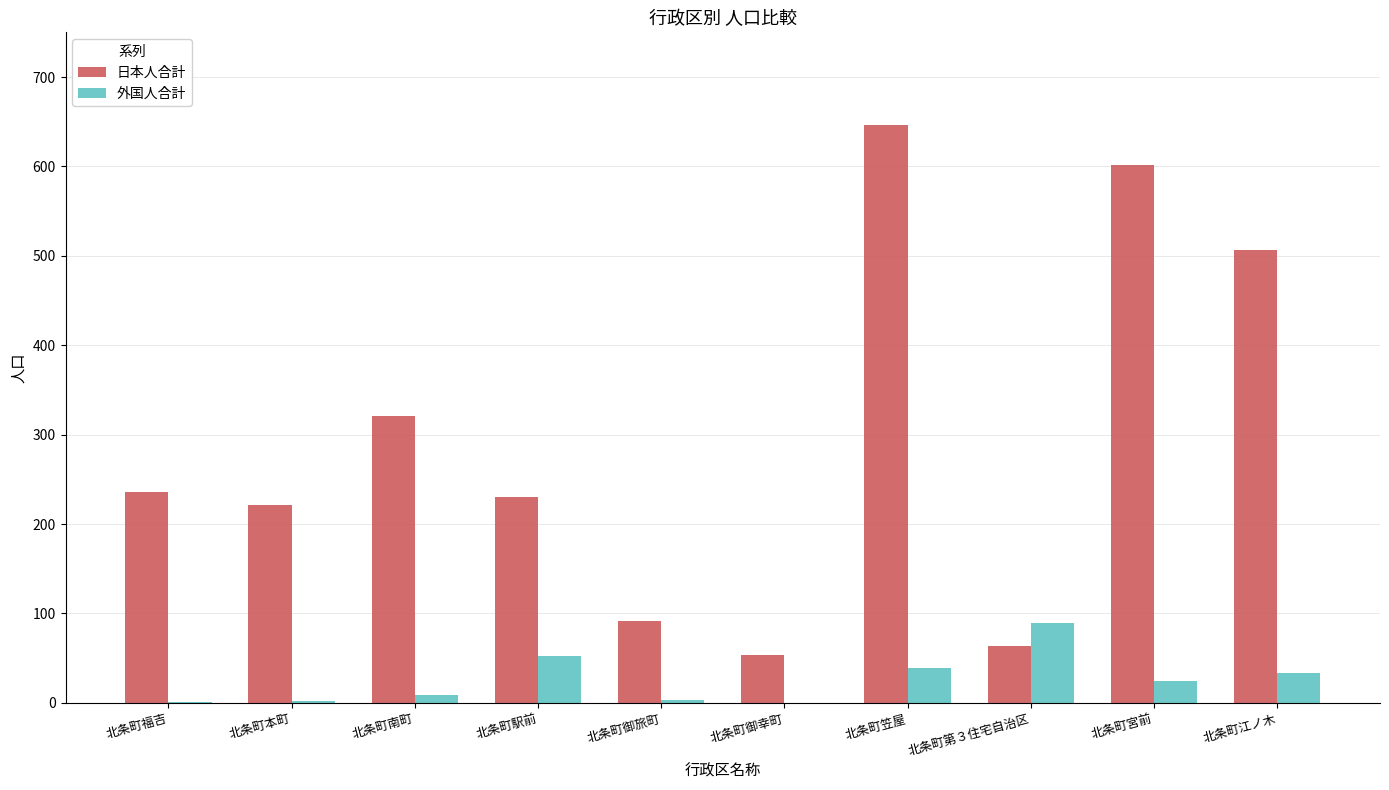

Where is 日本人合計 nearest to the value 349?

北条町南町